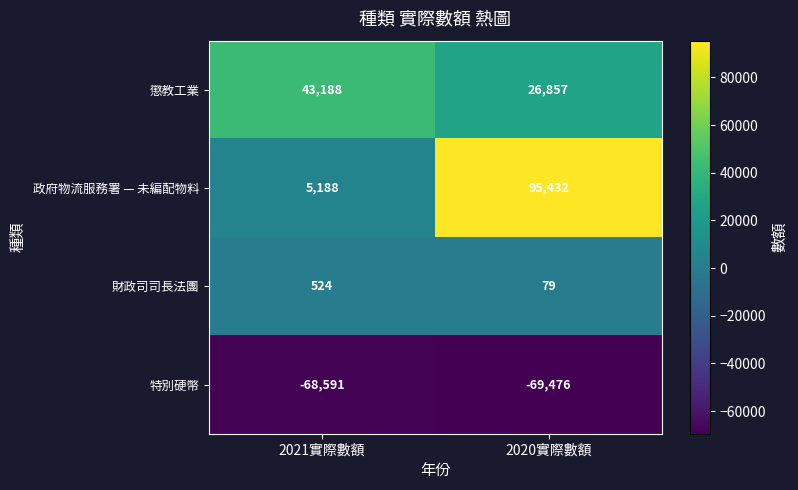

Between 2021實際數額 and 2020實際數額, which series saw the biggest shift?

政府物流服務署 — 未編配物料